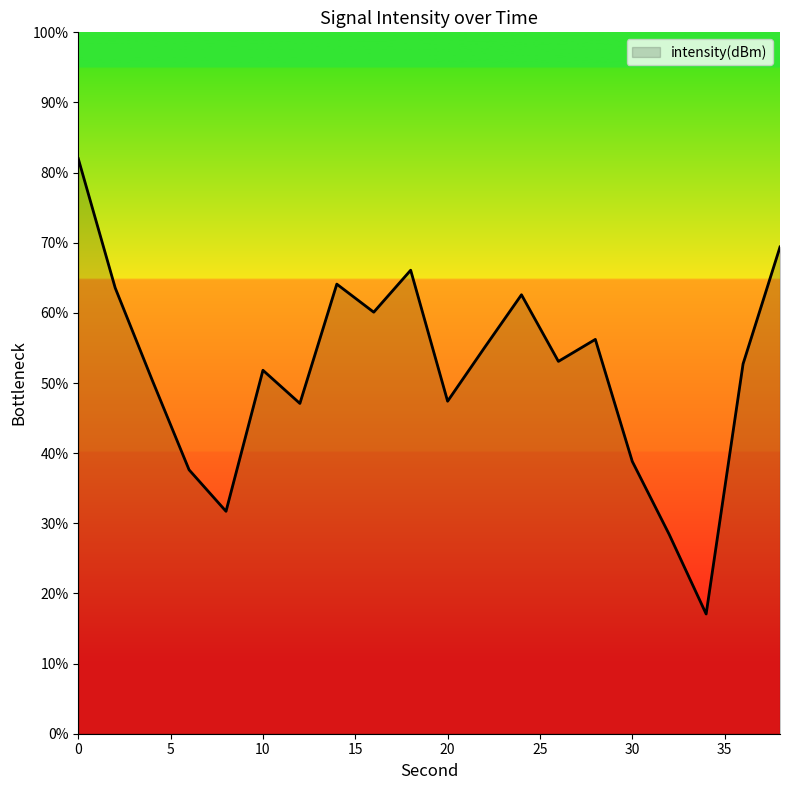

How many lines are shown in the chart?

1